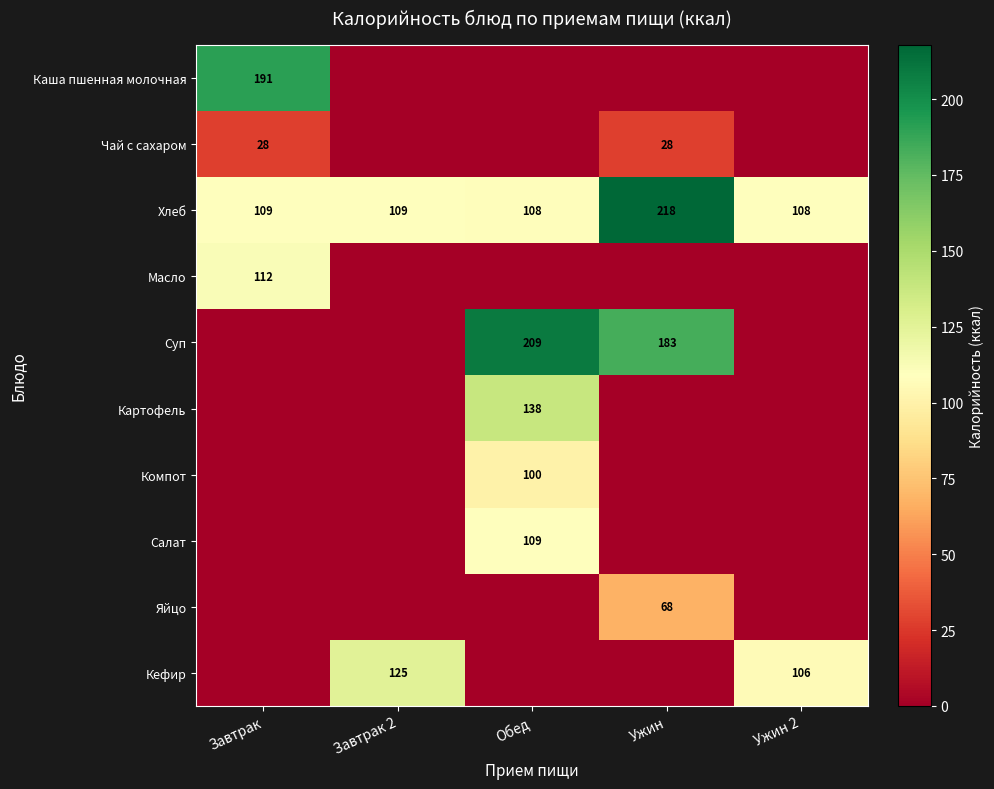

True or false: Каша пшенная молочная has a value of 86 at Завтрак.

False